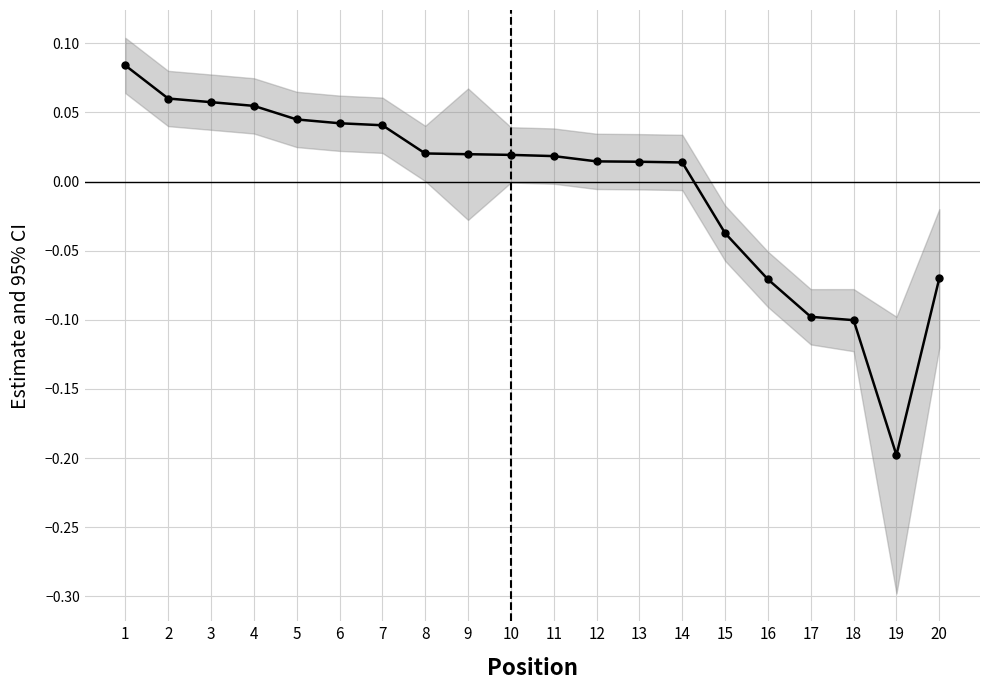

What is the value of the 3rd point from the left?

0.1